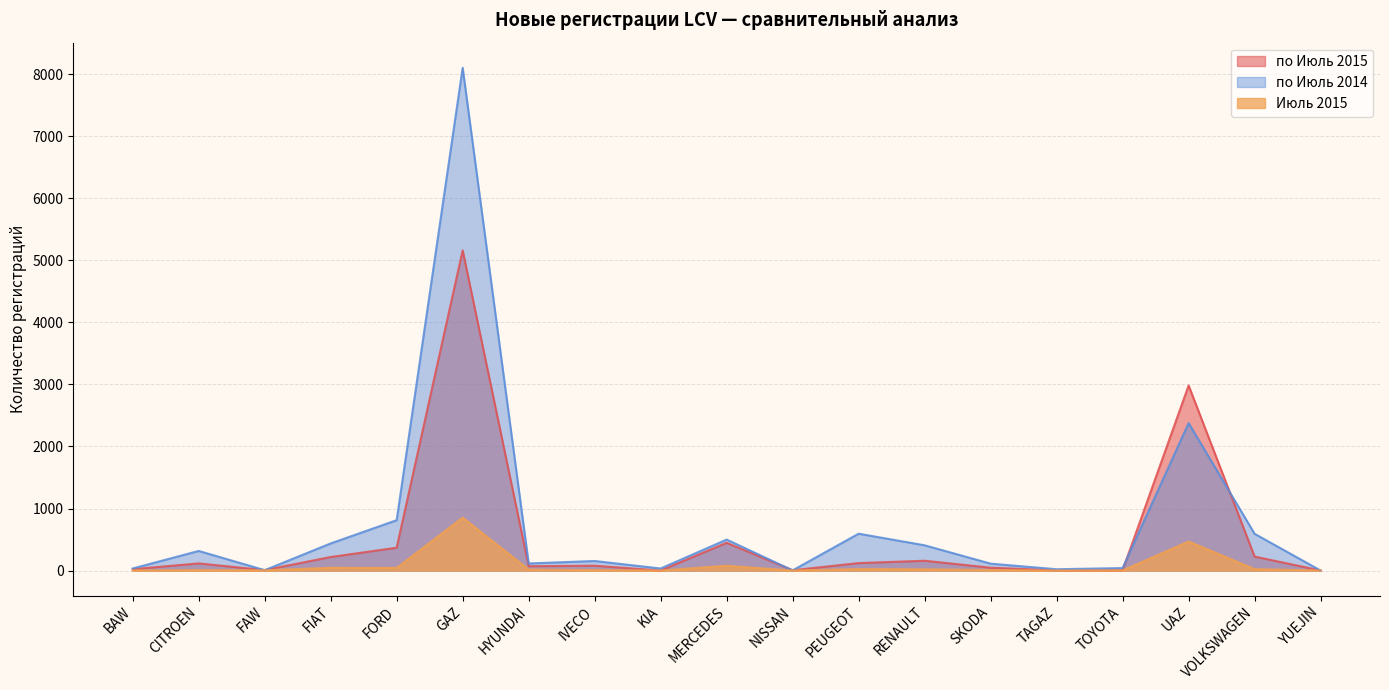

At which category does по Июль 2015 reach its first local valley?

FAW